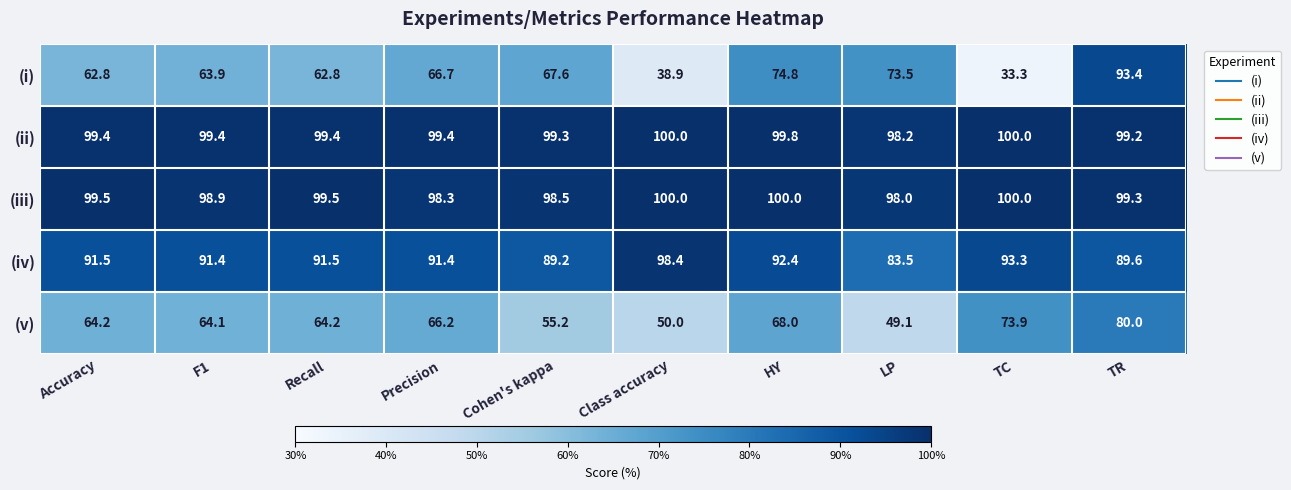

Is the value of (i) at TC greater than the value of (v) at F1?

No